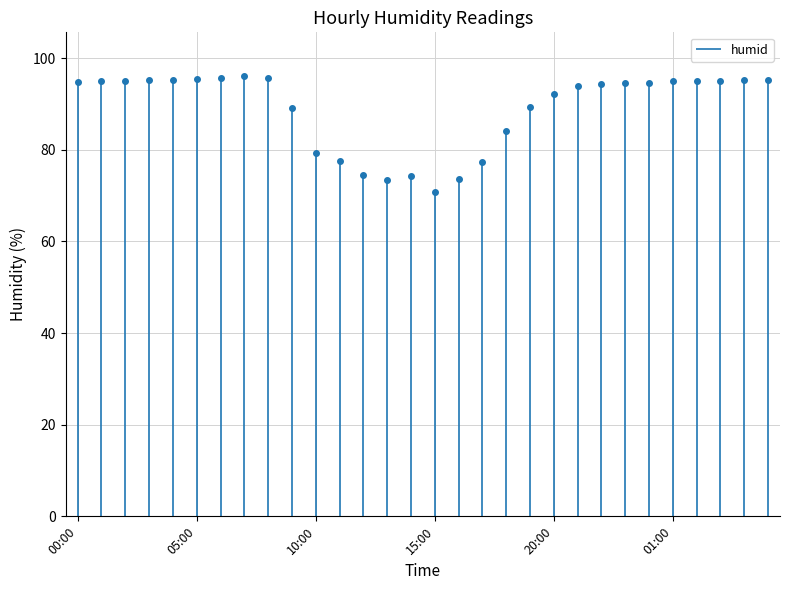

At which category does the data reach its first local valley?

13:00